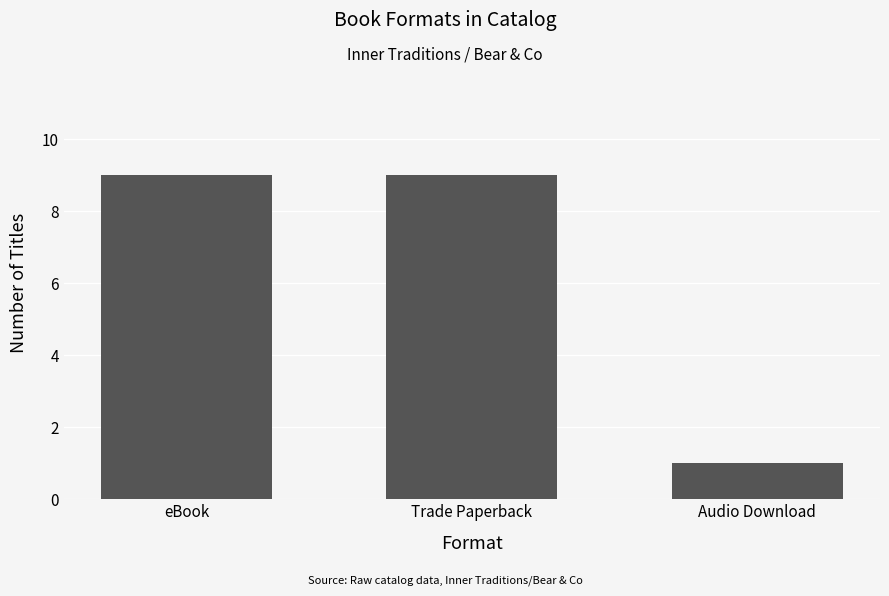

What is the label of the 1st bar from the right?

Audio Download